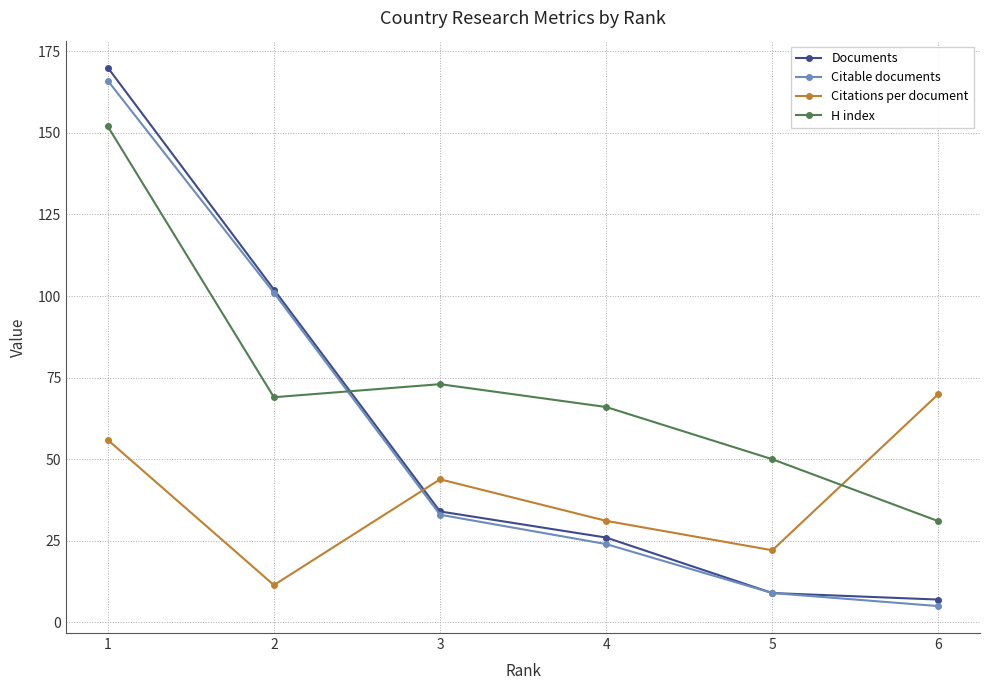

What is the total value across all series at 2?

283.4